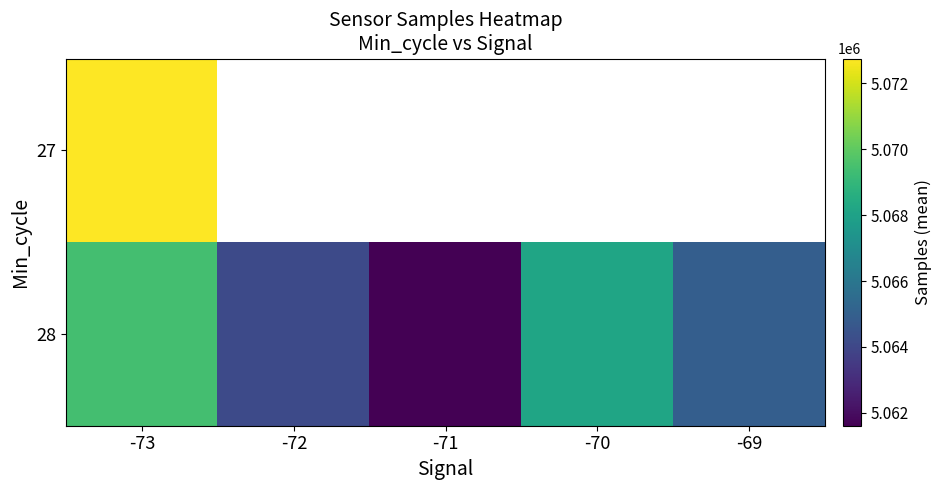

What is the sum of the 28 values at -73 and -70?

10137614.5